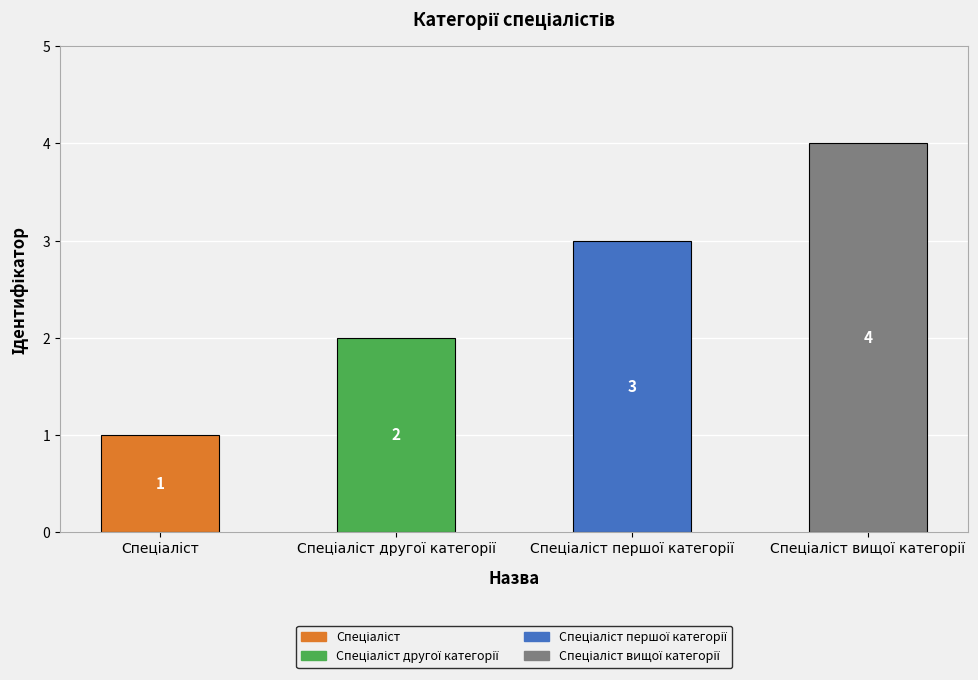

Count the values in the range 2 to 4.

3